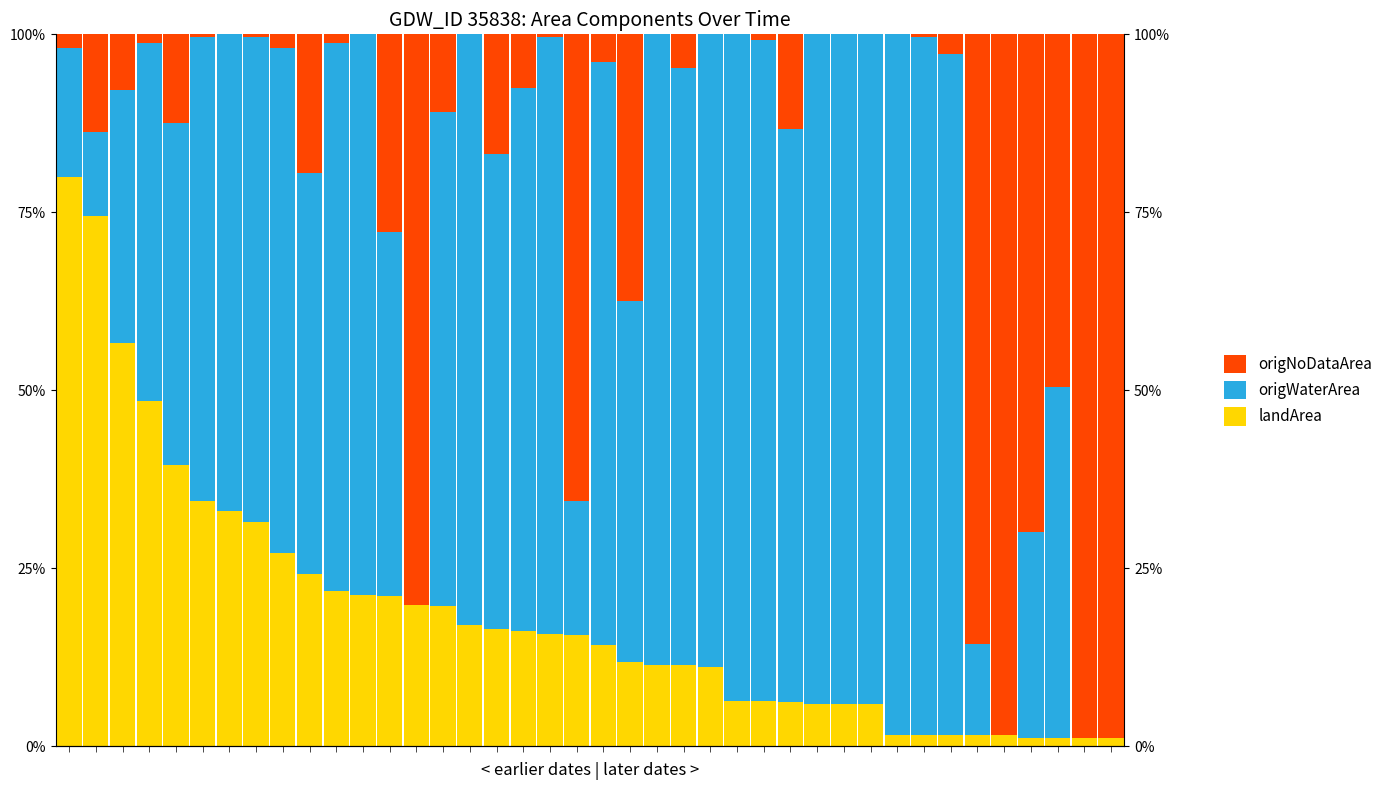

How many data points in origNoDataArea are less than 3?

20